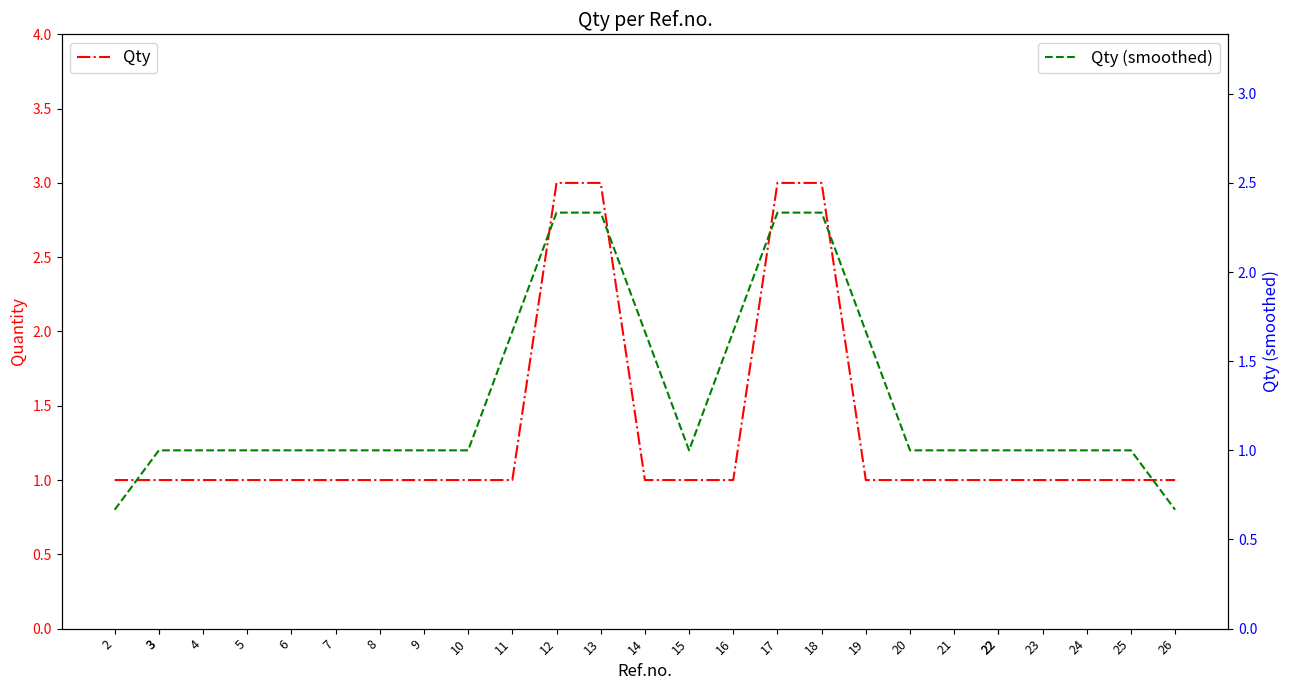

Reading left to right, list all the values displayed in this chart.

Qty: 1.0	1.0	1.0	1.0	1.0	1.0	1.0	1.0	1.0	1.0	1.0	3.0	3.0	1.0	1.0	1.0	3.0	3.0	1.0	1.0	1.0	1.0	1.0	1.0	1.0	1.0	1.0
Qty (smoothed): 0.7	1.0	1.0	1.0	1.0	1.0	1.0	1.0	1.0	1.0	1.7	2.3	2.3	1.7	1.0	1.7	2.3	2.3	1.7	1.0	1.0	1.0	1.0	1.0	1.0	1.0	0.7